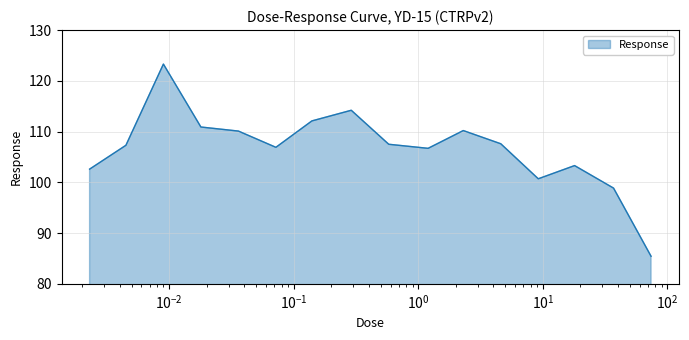

What is the greatest value displayed?

123.3